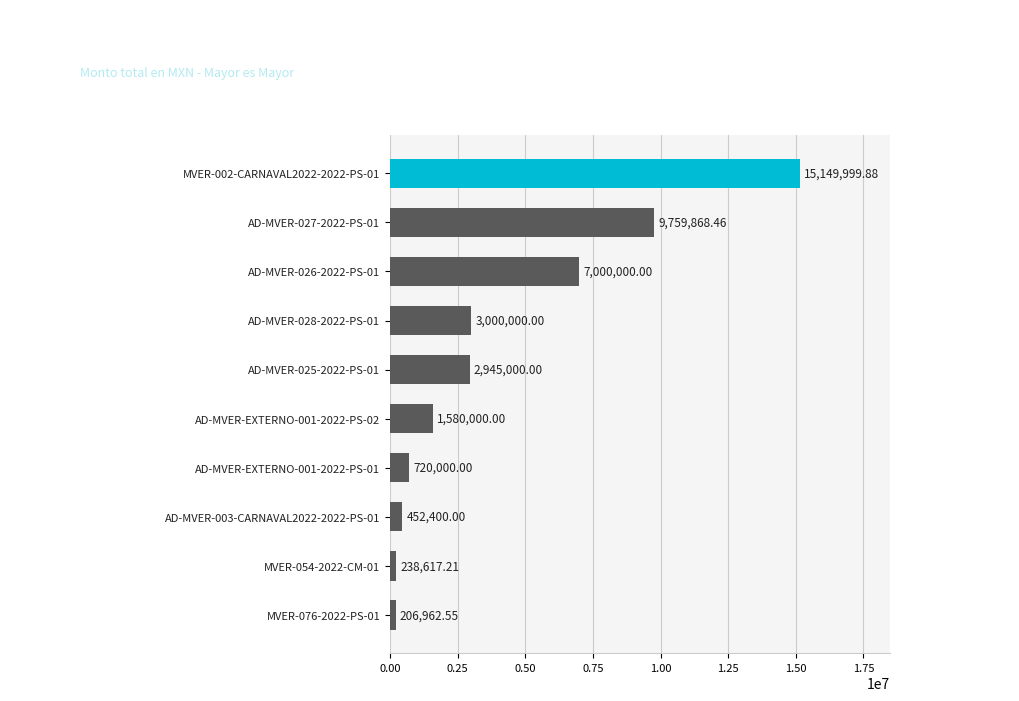

Approximately how many times larger is the value at AD-MVER-026-2022-PS-01 compared to AD-MVER-EXTERNO-001-2022-PS-02?

4.4